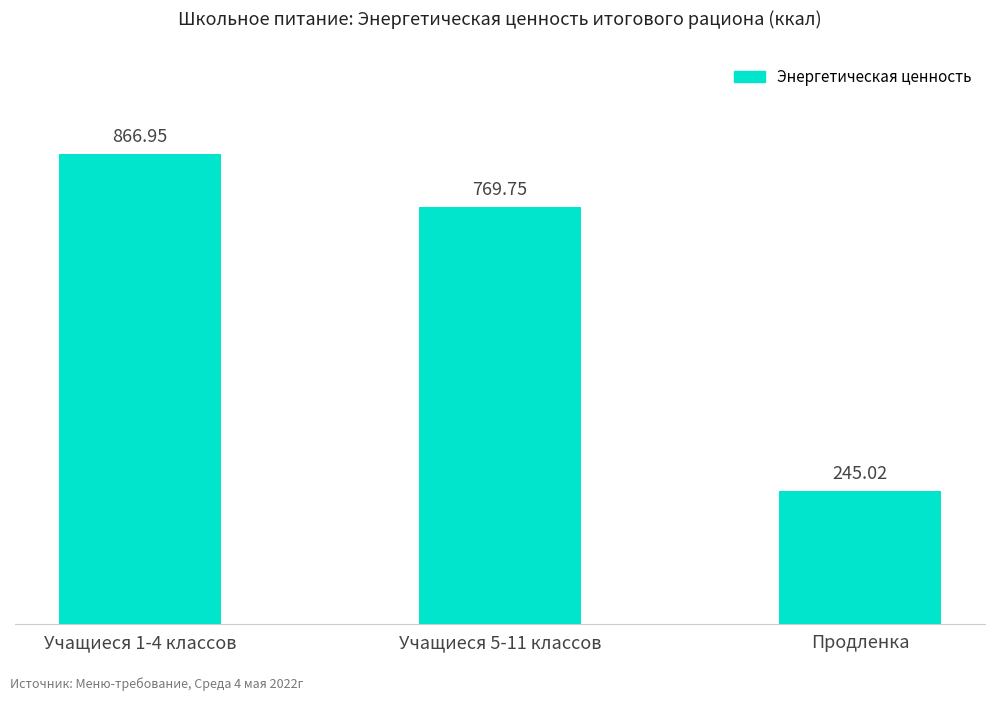

Reading left to right, what are all the values shown in this chart?

867.0	769.8	245.0